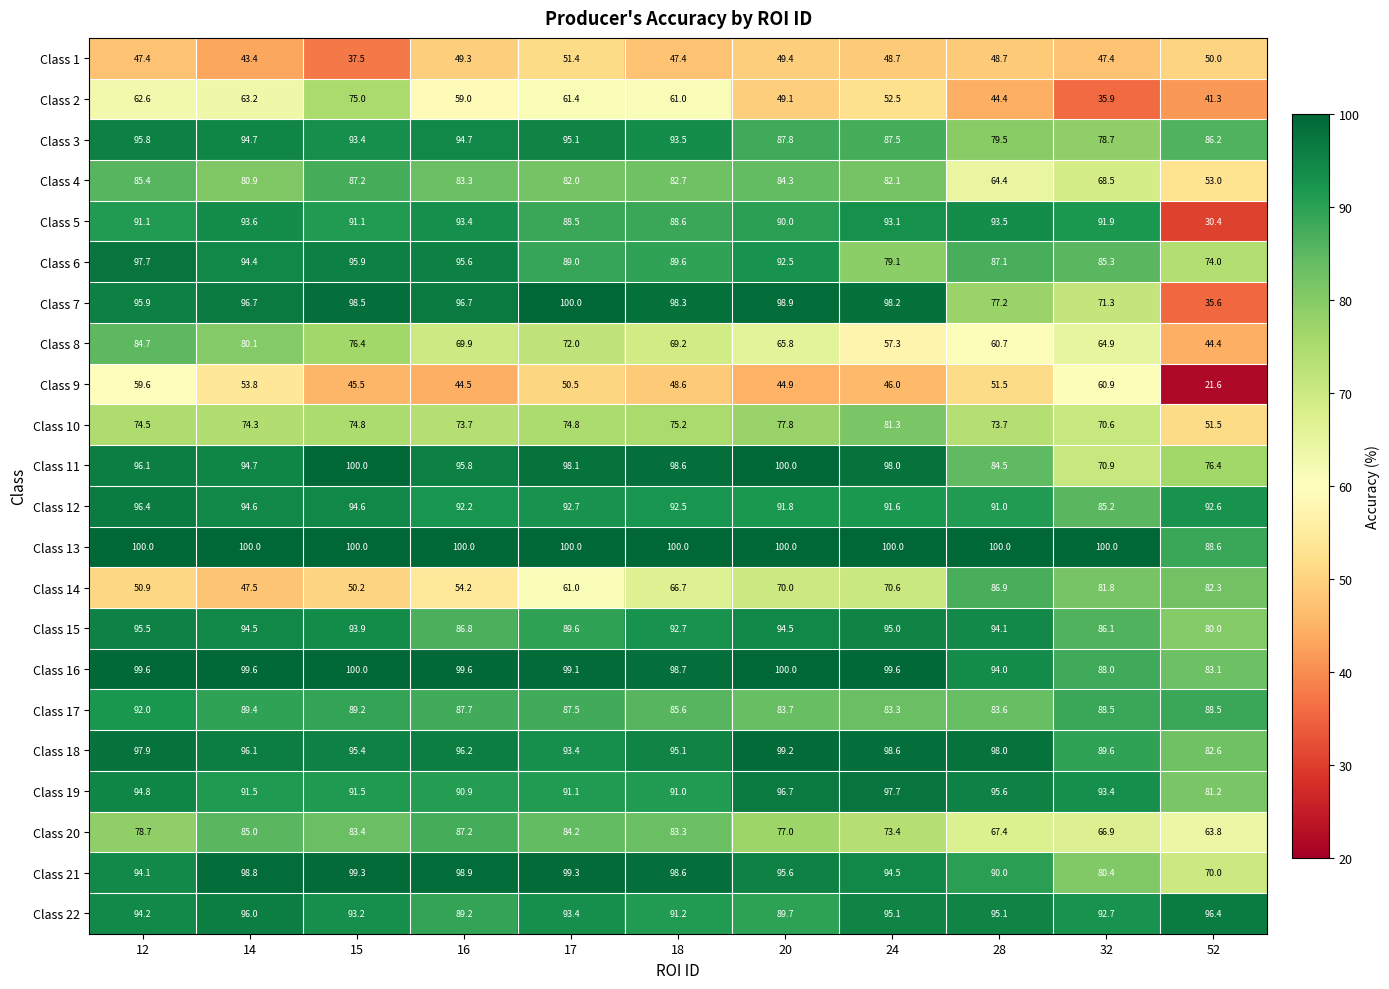

What is the maximum value for Class 4?

87.2